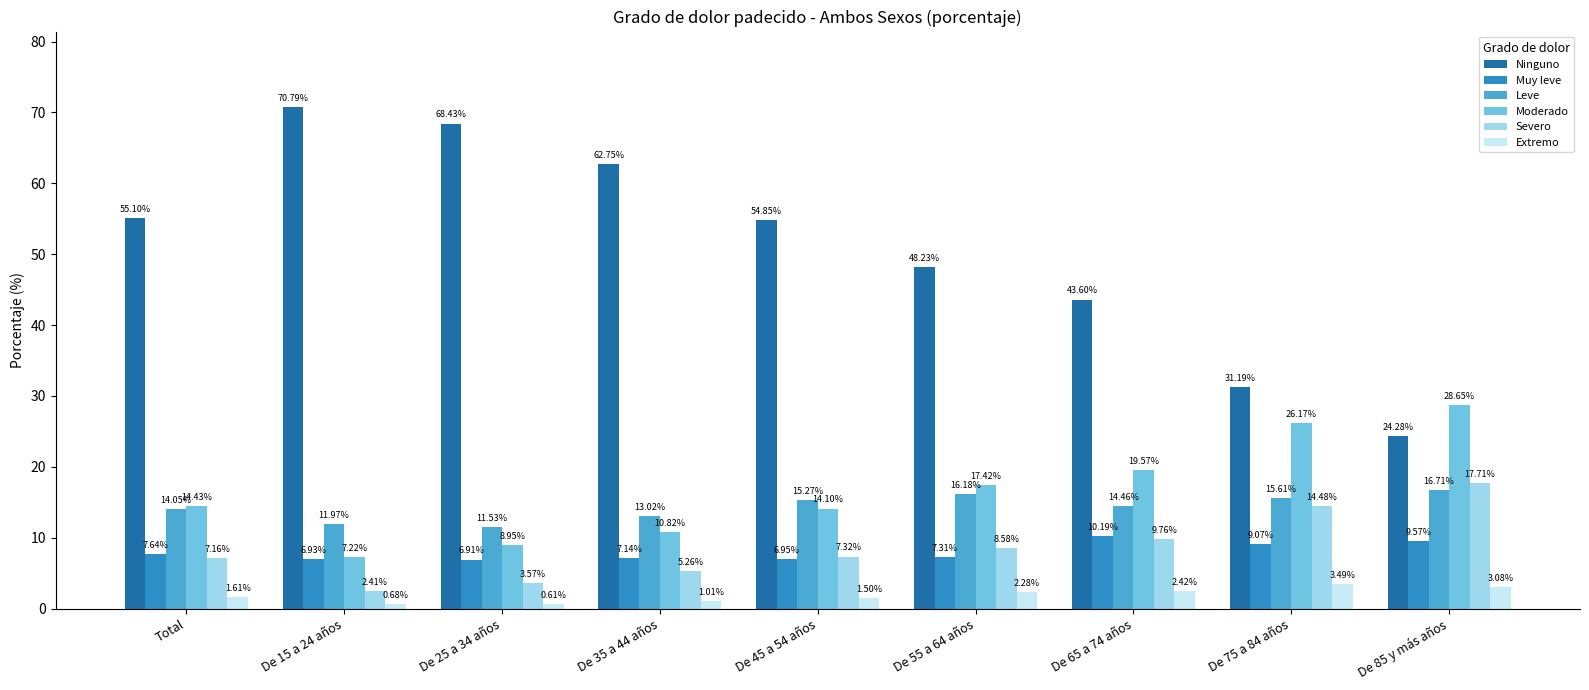

At which label does Ninguno reach its minimum?

De 85 y más años